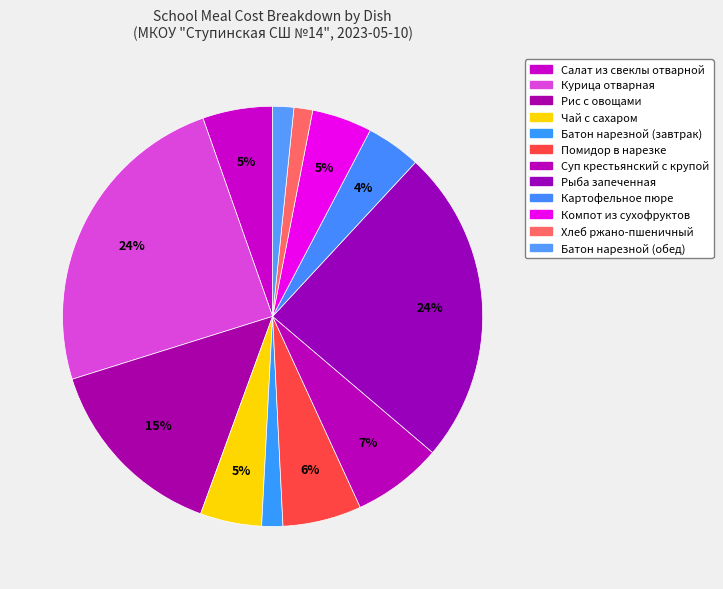

Between Батон нарезной (завтрак) and Рис с овощами, which is larger?

Рис с овощами